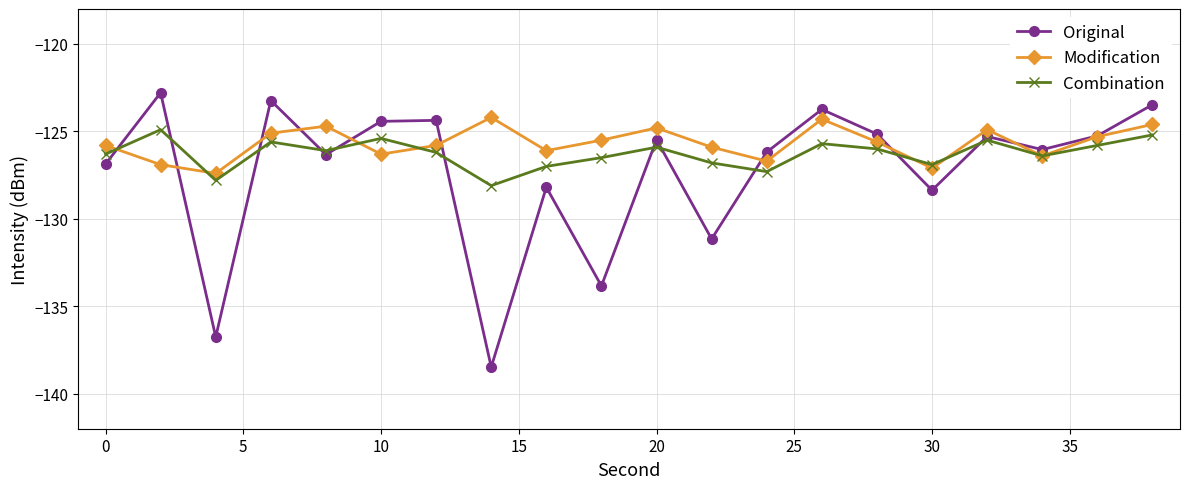

What is the value of the Combination point at the 12th from the left?

-126.8